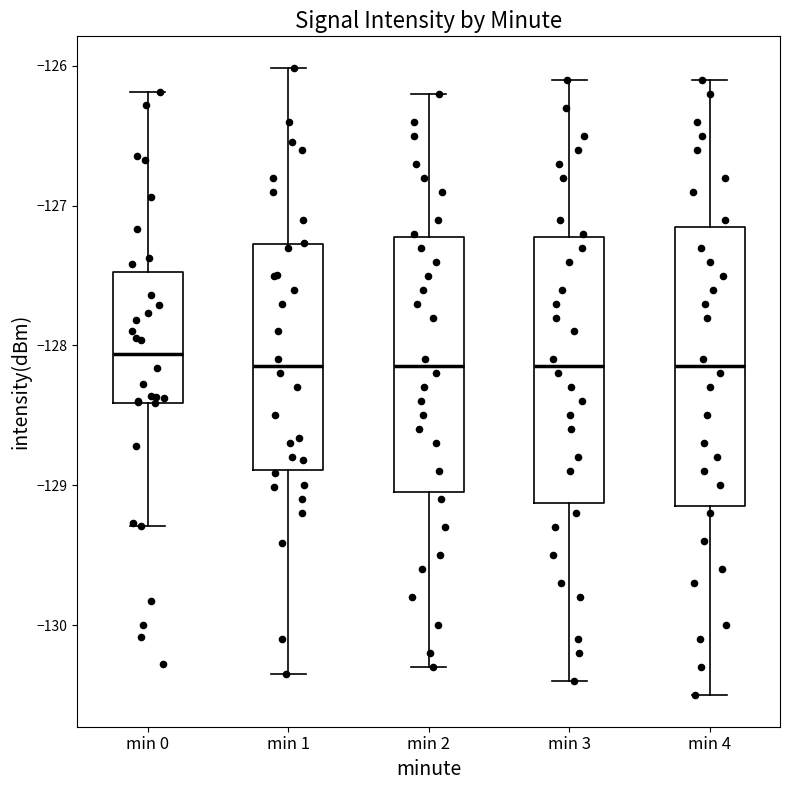

Reading left to right, read every box against the y-axis: the position of its median line, the range the box covers, and the ends of its whiskers. The values are not printed on the chart, so give them approximately, as read against the axis.

min 0: median -128.1, box -128.4 to -127.5, whiskers -129.3 to -126.2
min 1: median -128.1, box -128.9 to -127.3, whiskers -130.3 to -126.0
min 2: median -128.1, box -129.0 to -127.2, whiskers -130.3 to -126.2
min 3: median -128.1, box -129.1 to -127.2, whiskers -130.4 to -126.1
min 4: median -128.1, box -129.1 to -127.1, whiskers -130.5 to -126.1